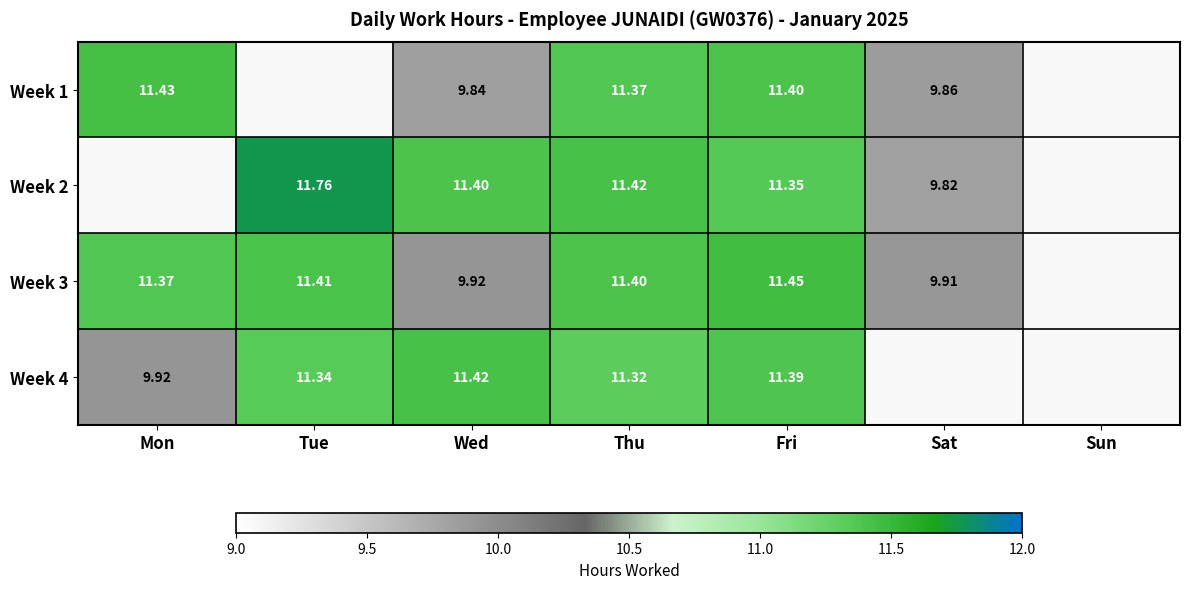

Is the value of Week 2 at Sat greater than the value of Week 3 at Wed?

No